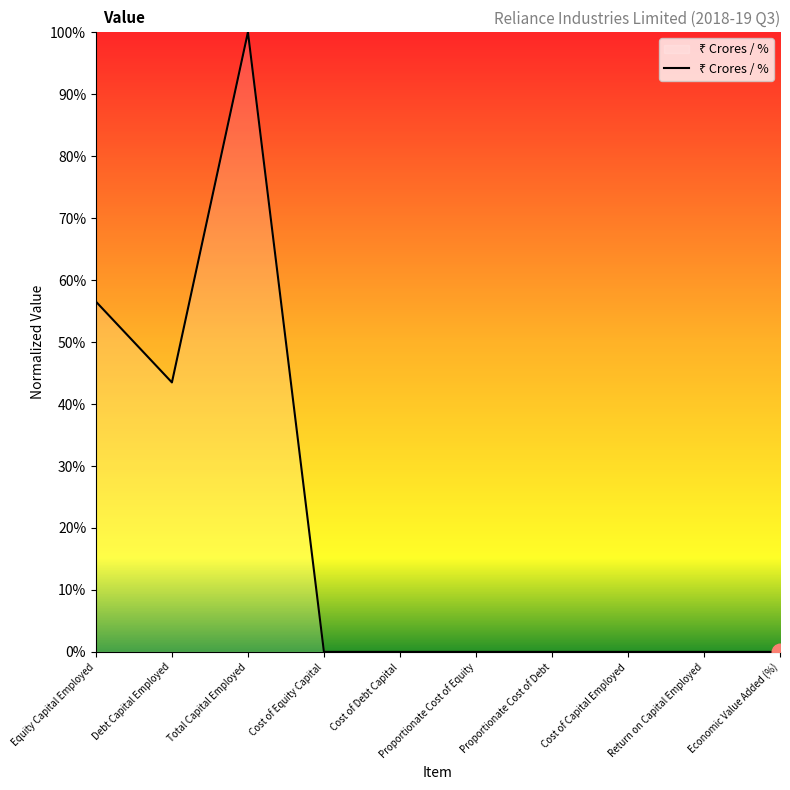

Which has a higher value, Economic Value Added (%) or Total Capital Employed?

Total Capital Employed